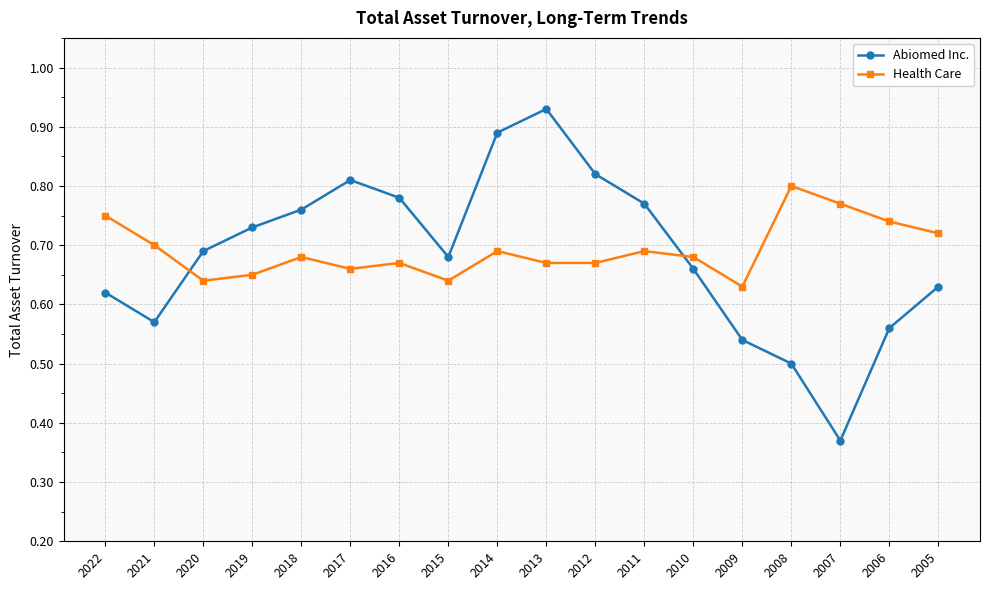

Which series ends up on top after the final intersection of Abiomed Inc. and Health Care?

Health Care